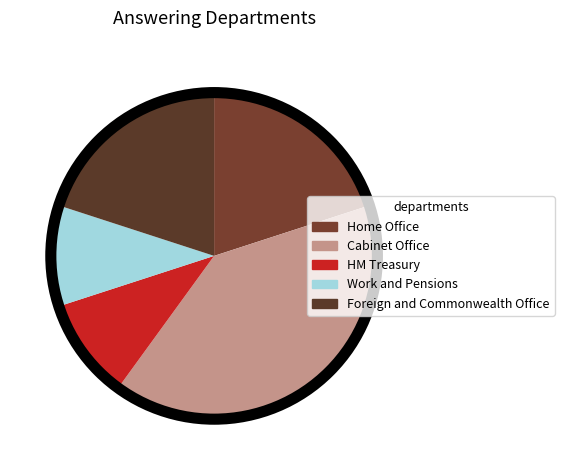

Is there a majority slice in this chart?

No